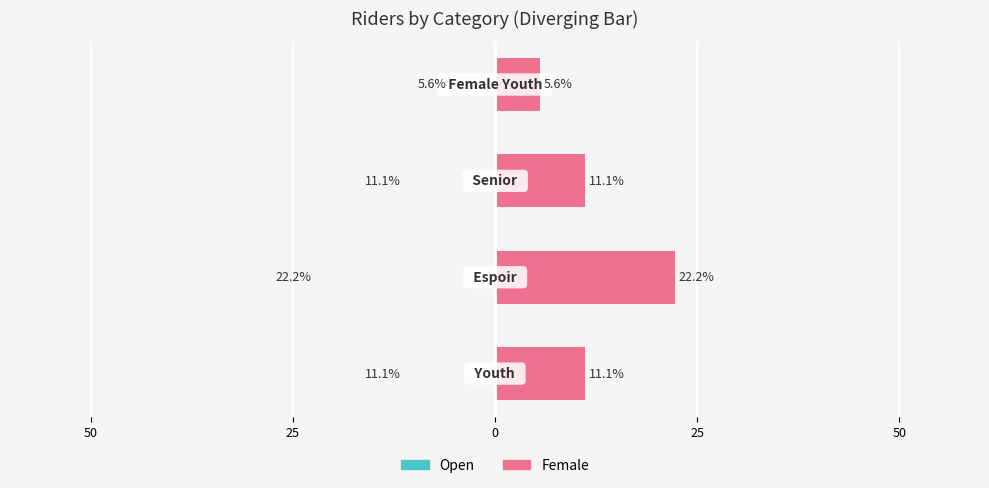

Does the chart contain any negative values?

No